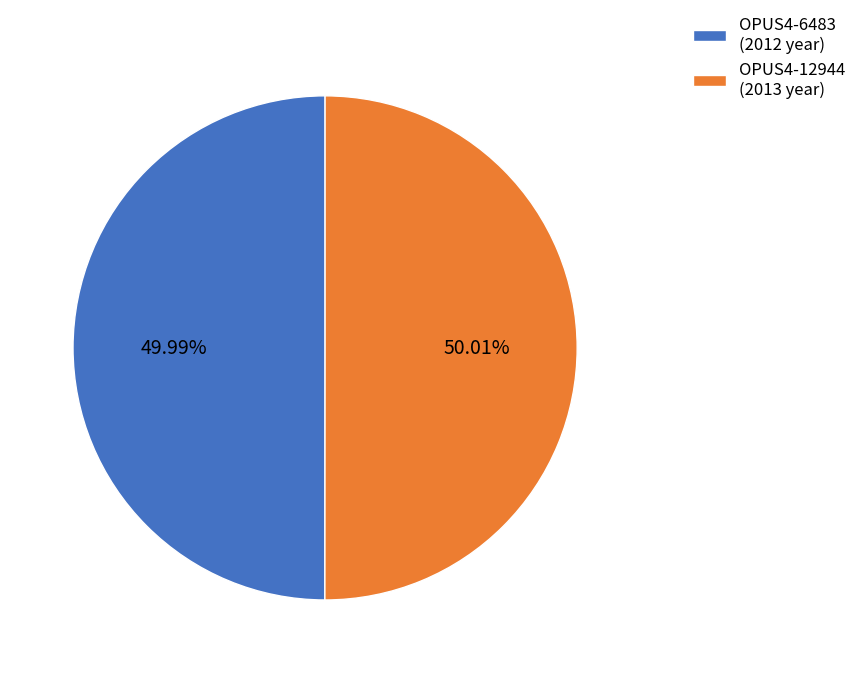

To the nearest percent, what portion does OPUS4-6483 represent?

50%